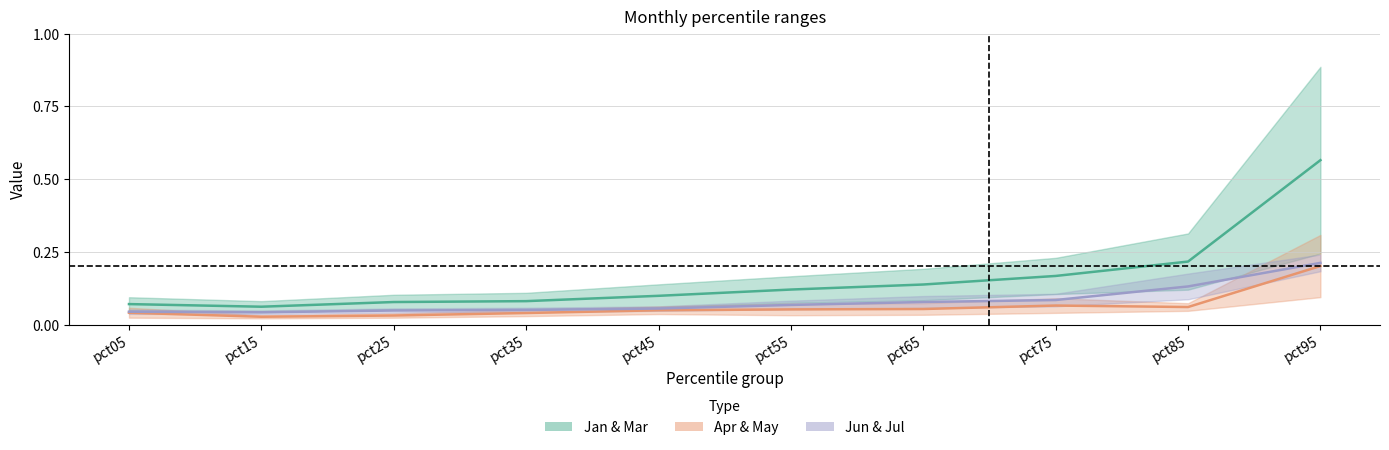

Count the number of categories in the chart.

10